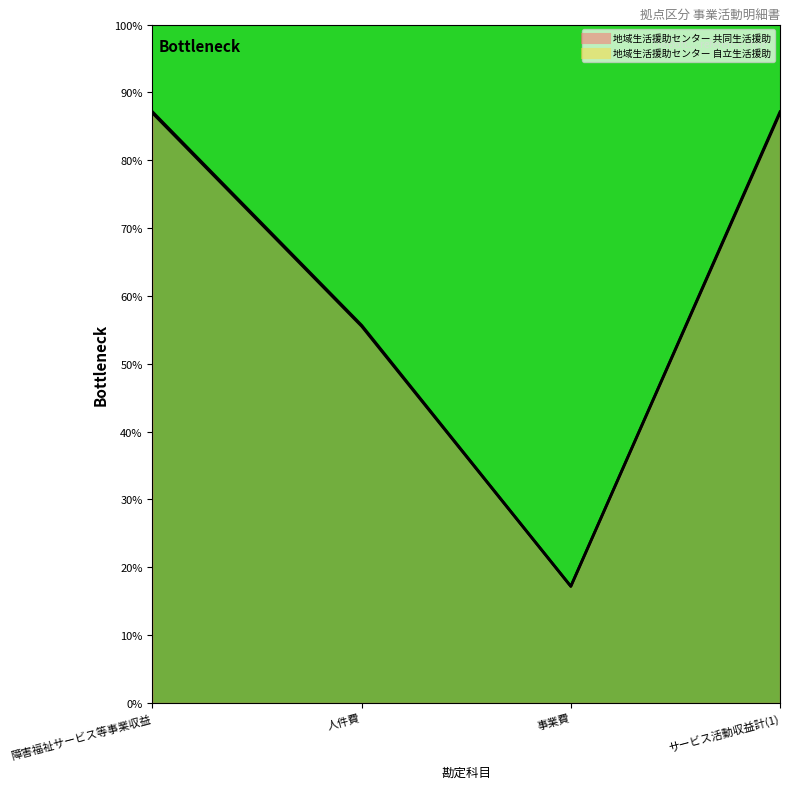

What value does the 地域生活援助センター 自立生活援助 series have at サービス活動収益計(1)?

87.1